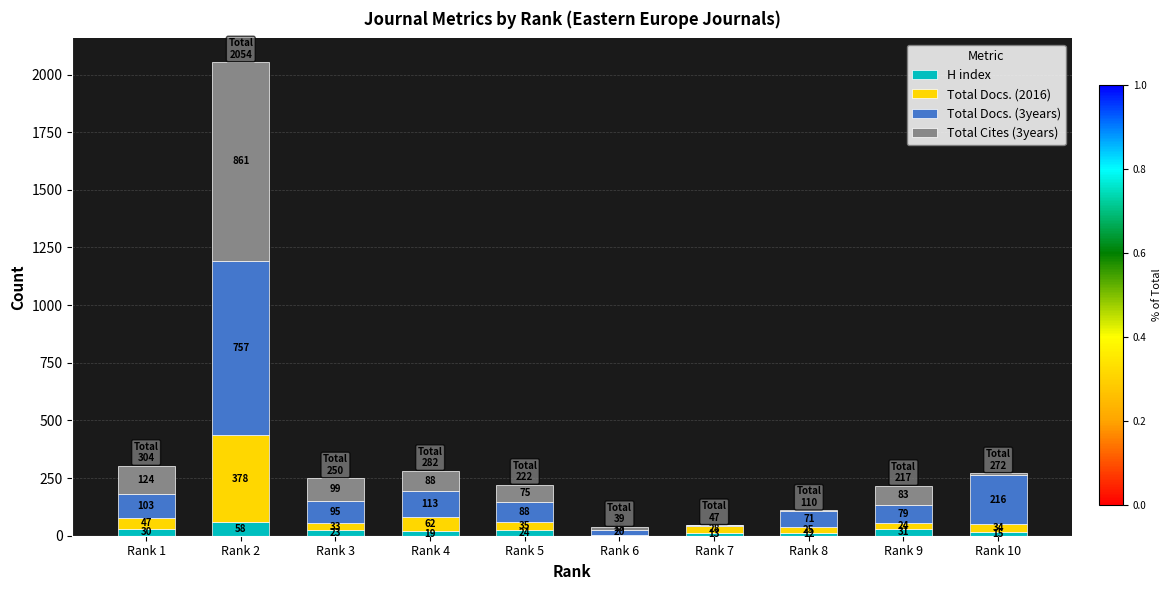

What are all the series names shown in the legend?

H index, Total Docs. (2016), Total Docs. (3years), Total Cites (3years)